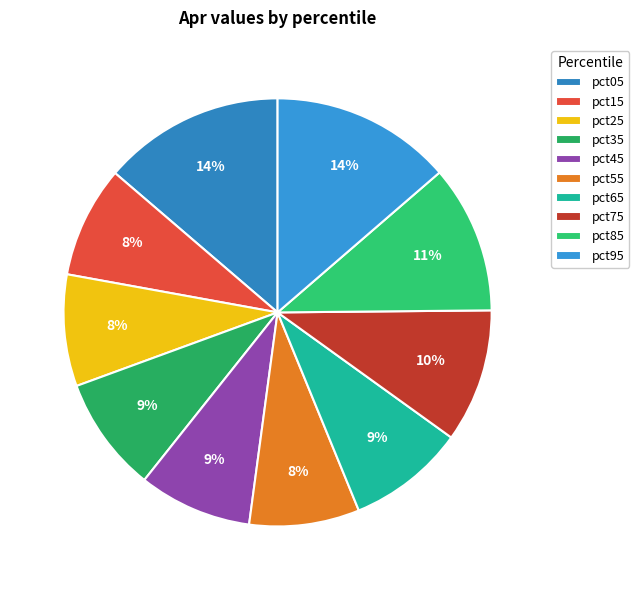

Between pct15 and pct75, which is larger?

pct75